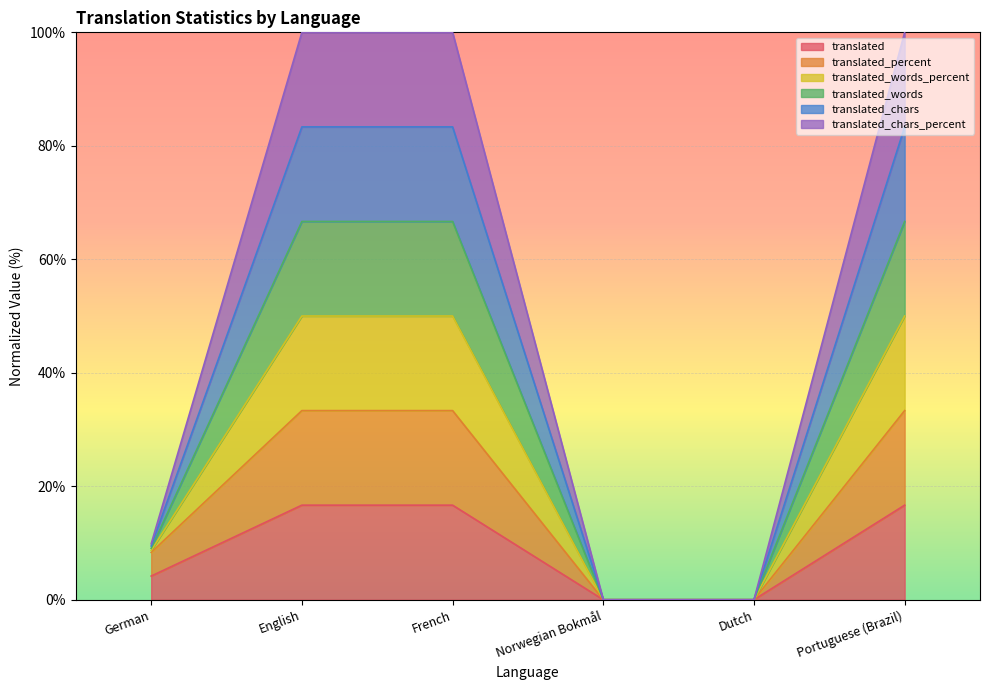

What is the sum of all translated values?

54.2